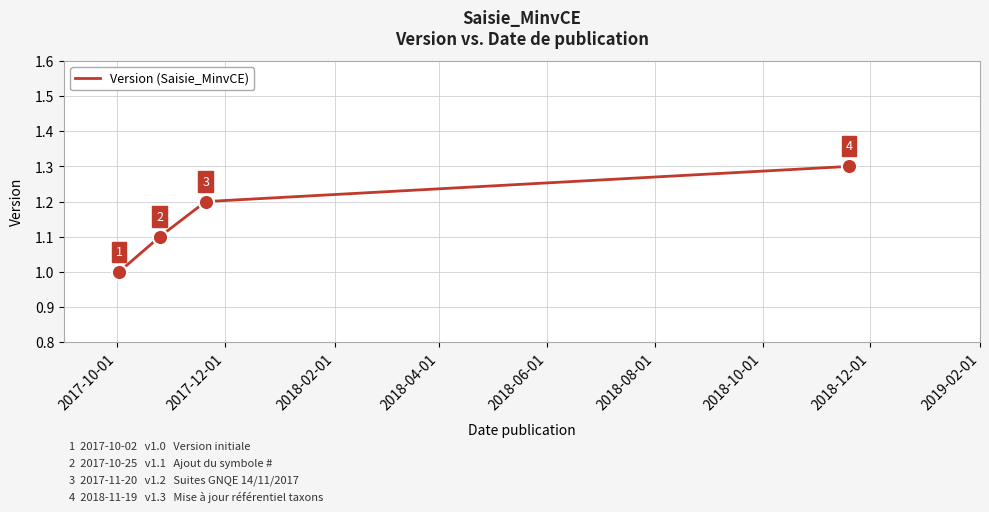

True or false: the data has more than 2 interior local peaks.

False